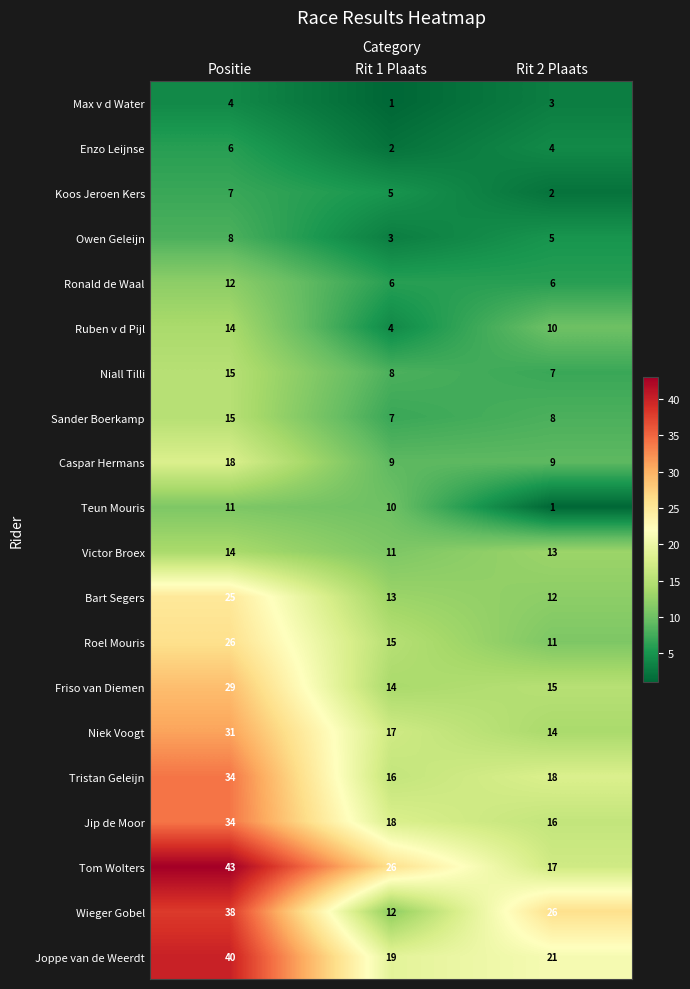

At which label is Ruben v d Pijl closest to 9?

Rit 2 Plaats